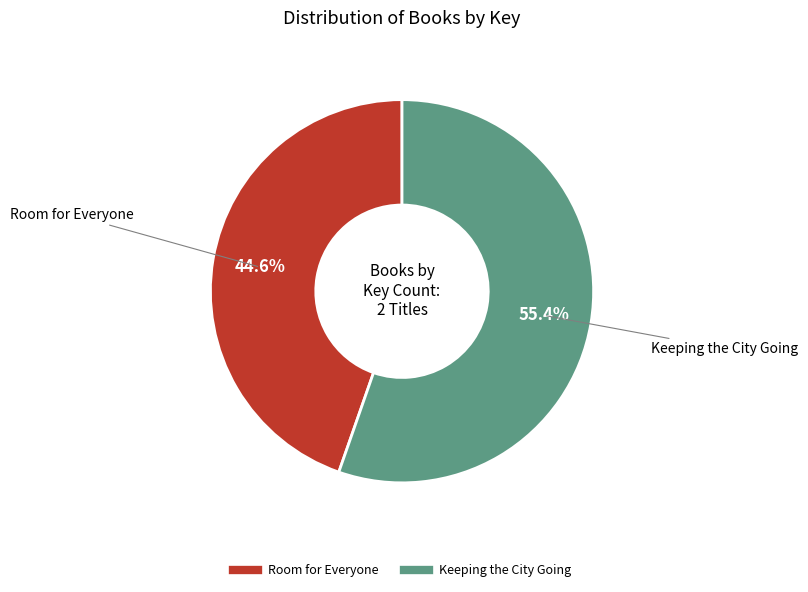

Which slice represents more than half of the pie?

Keeping the City Going